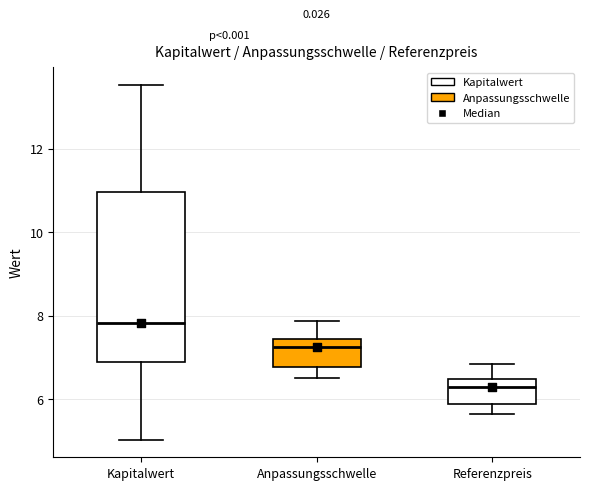

Reading left to right, transcribe this box plot: for each box, give where its median line is, the range the box spans, and where its two whiskers end, as read against the y-axis. The values are not printed on the chart, so give them approximately, as read against the axis.

Kapitalwert: median 7.8, box 6.8 to 11.0, whiskers 5.0 to 13.6
Anpassungsschwelle: median 7.2, box 6.8 to 7.4, whiskers 6.4 to 7.8
Referenzpreis: median 6.4 (just below the box's upper edge), box 5.8 to 6.4, whiskers 5.6 to 6.8